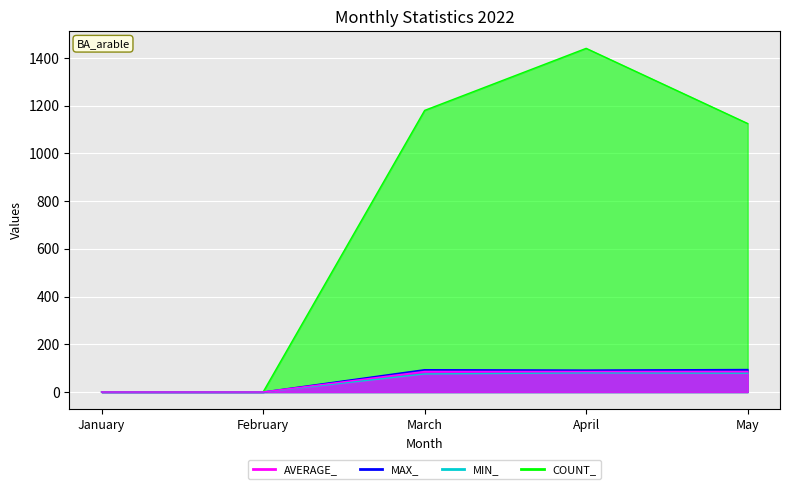

Which category has the lowest value in the MIN_ series?

January